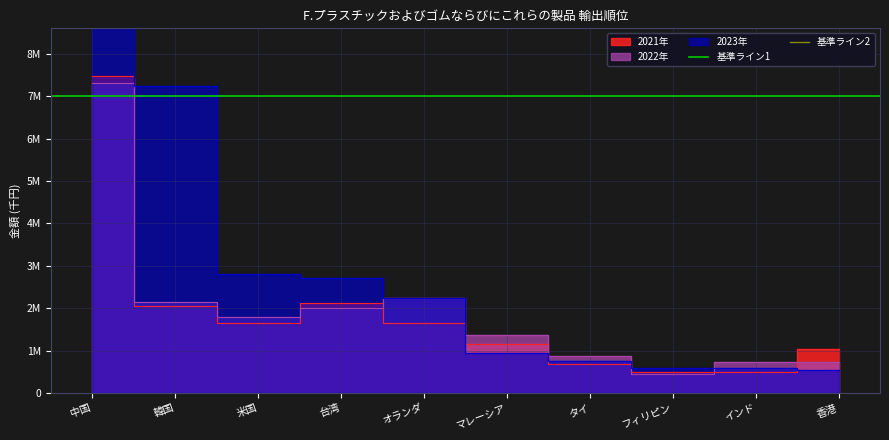

At how many categories does at least one series exceed 11273949?

2